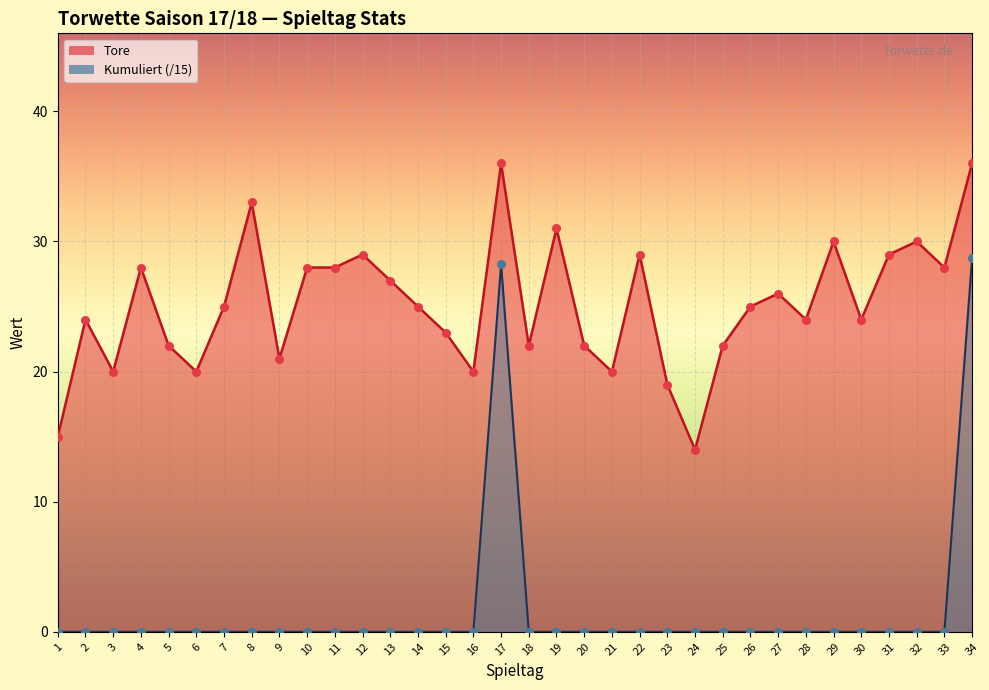

Which series has the largest total across all categories?

Tore